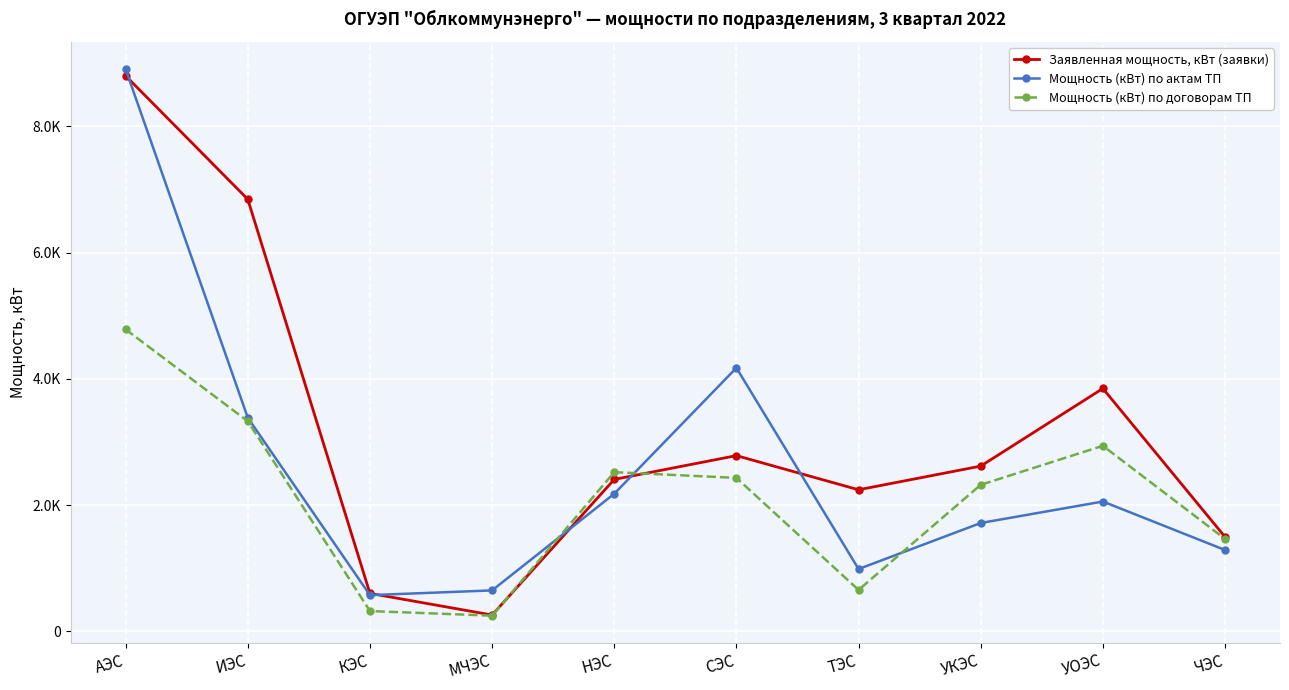

The value of Заявленная мощность, кВт (заявки) at АЭС is 4391.8. True or false?

False